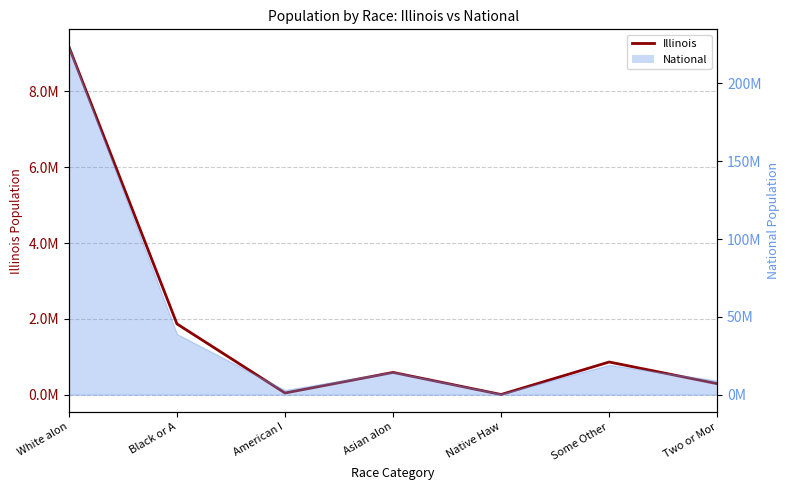

What is the sum of all values?

12830632